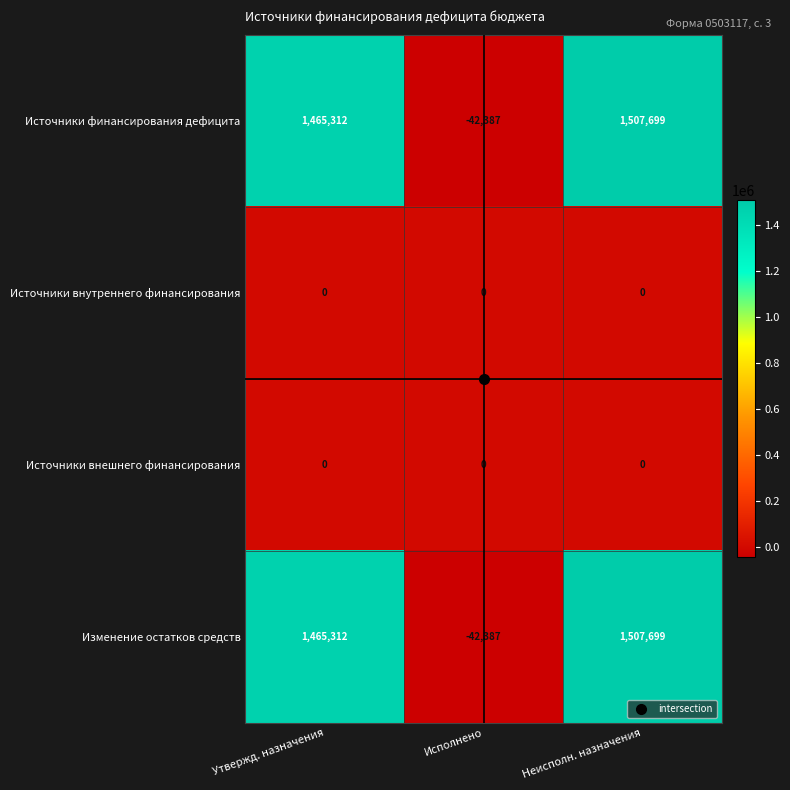

What is the spread (max minus min) of values at Утвержд. назначения?

1465312